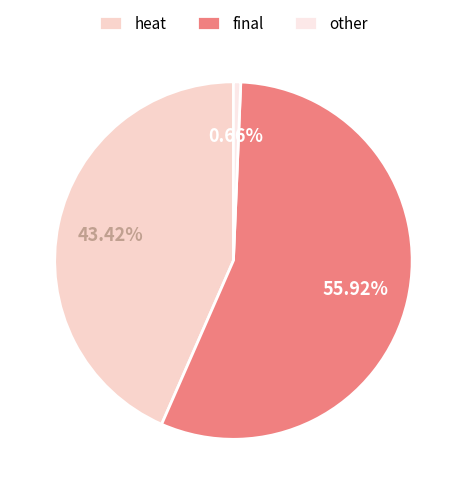

Which category has the smallest portion of the pie?

other